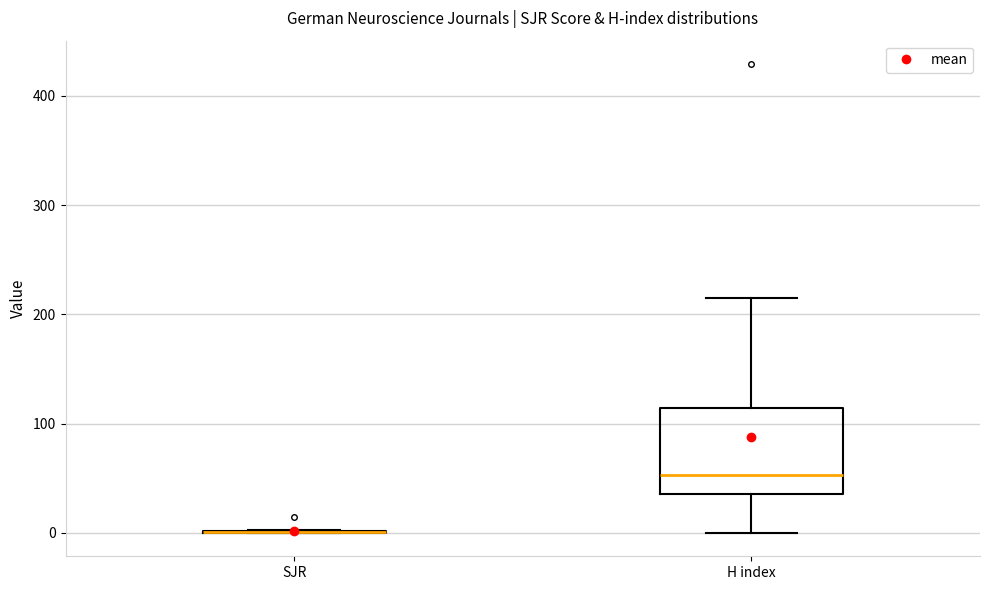

Comparing the boxes themselves (not the whiskers), which one is the tallest?

H index